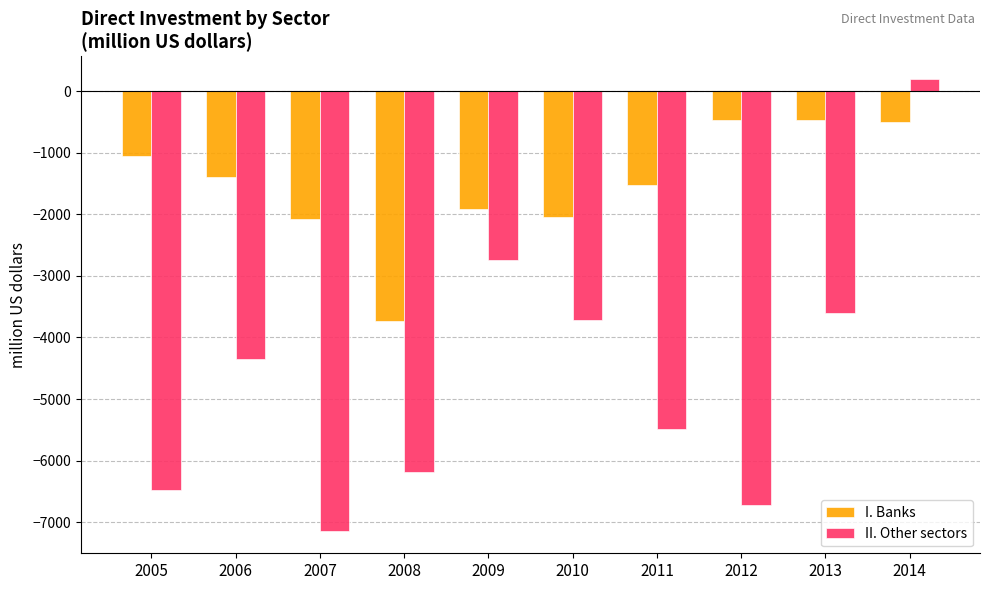

What is the approximate value of II. Other sectors at 2007, to the nearest 10?

-7140